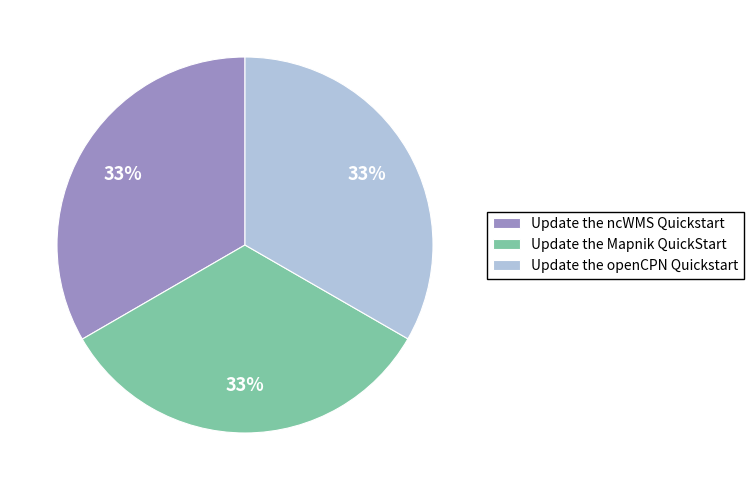

Do Update the Mapnik QuickStart and Update the openCPN Quickstart together represent more than half of the pie?

Yes